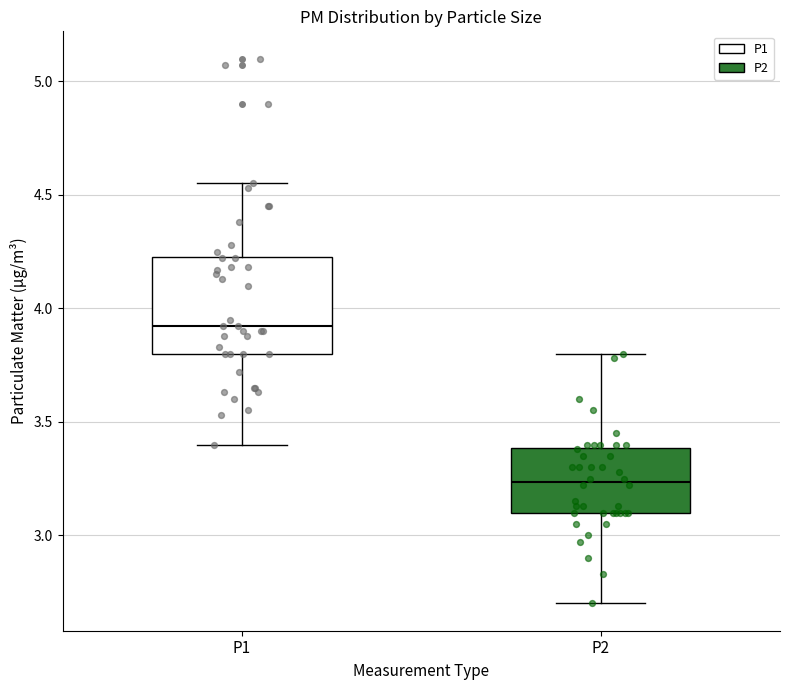

Which box is the tallest, from its lower edge to its upper edge?

P1